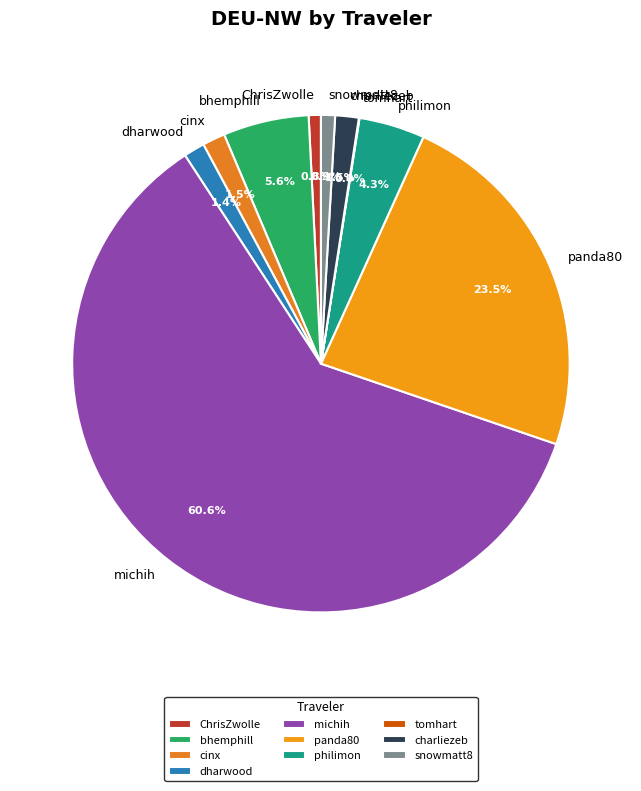

To the nearest percent, what is the difference between the snowmatt8 and cinx slice percentages?

1%